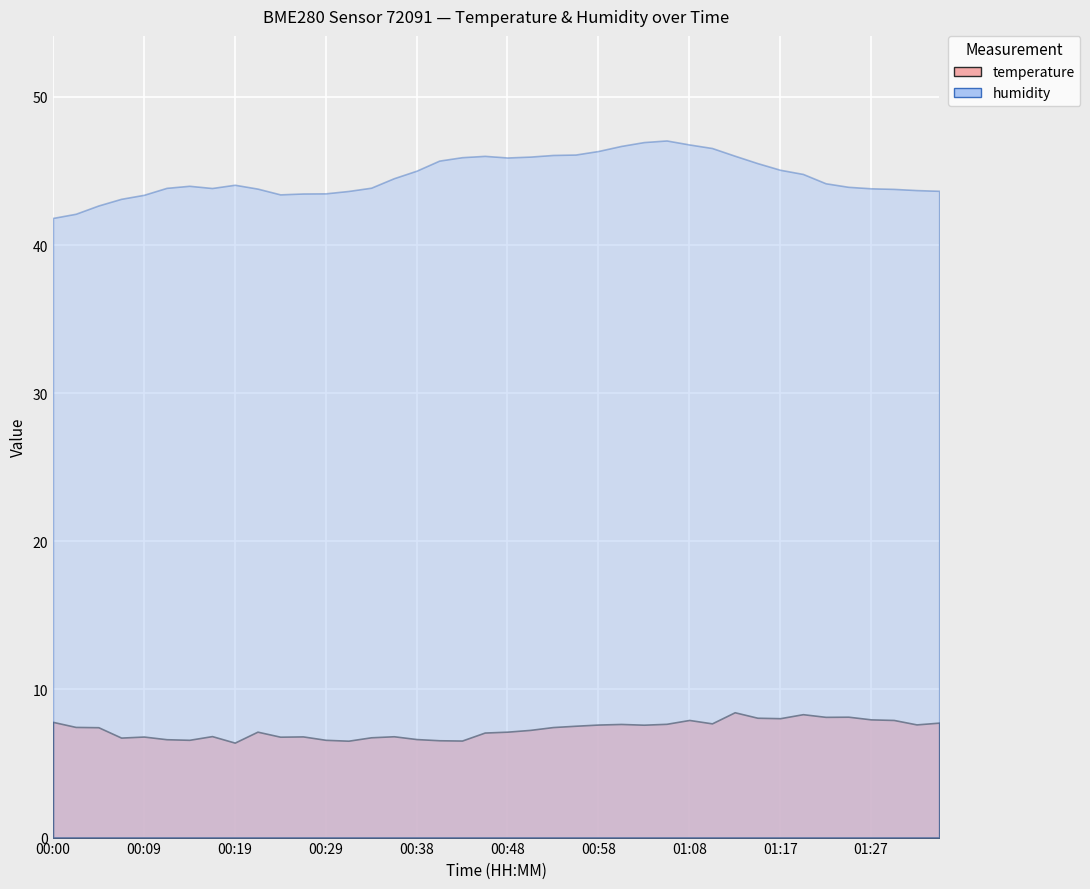

List the series in order of their overall mean, lowest first.

temperature, humidity